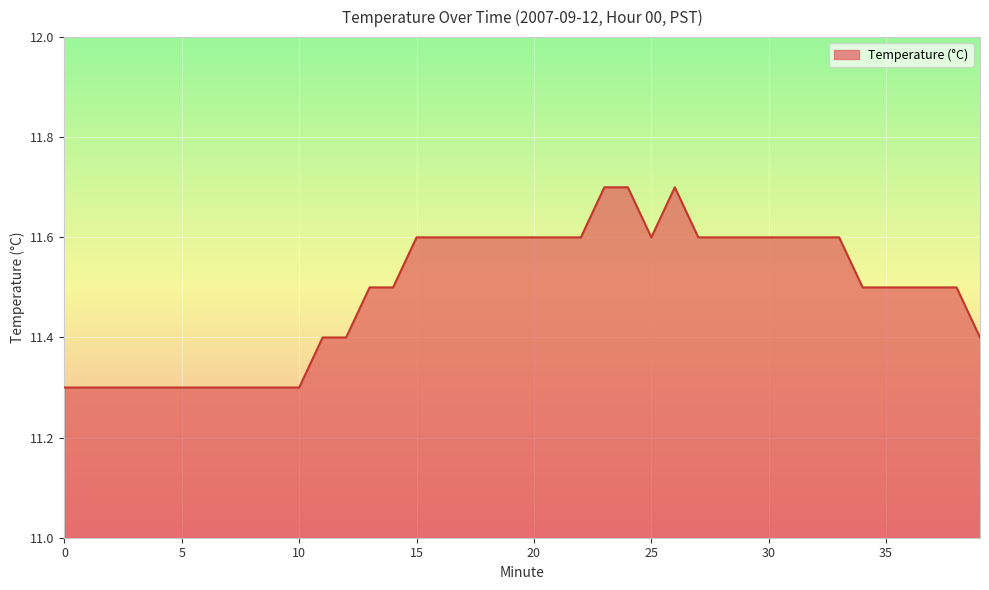

What is the smallest value displayed?

11.3